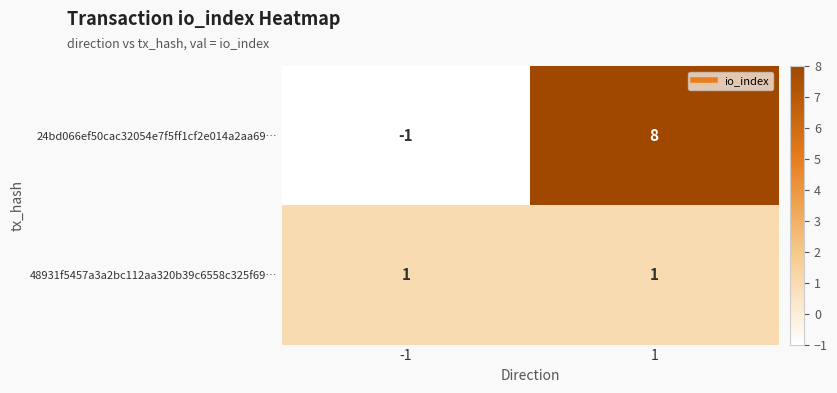

True or false: 48931f5457a3a2bc112aa320b39c6558c325f69… has a value of 0 at -1.

False